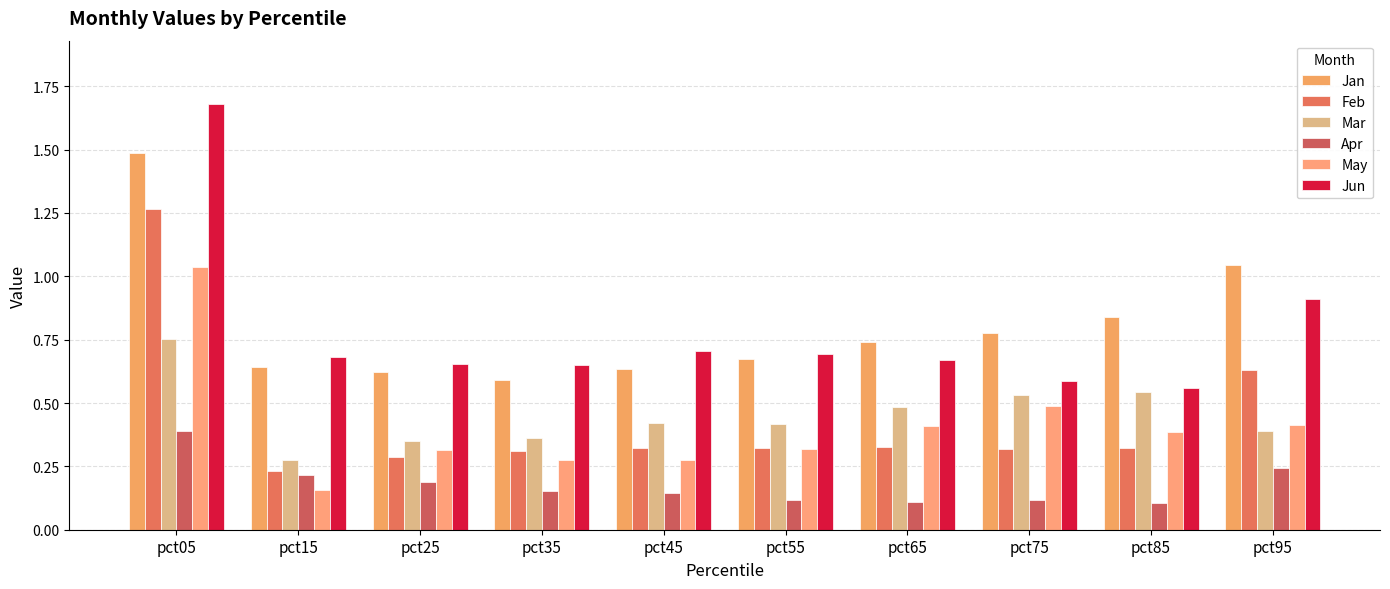

Which series has the largest total across all categories?

Jan